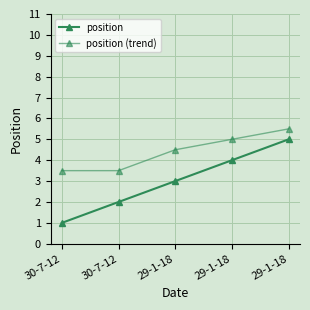

Is this an area chart (filled region under the line)?

No